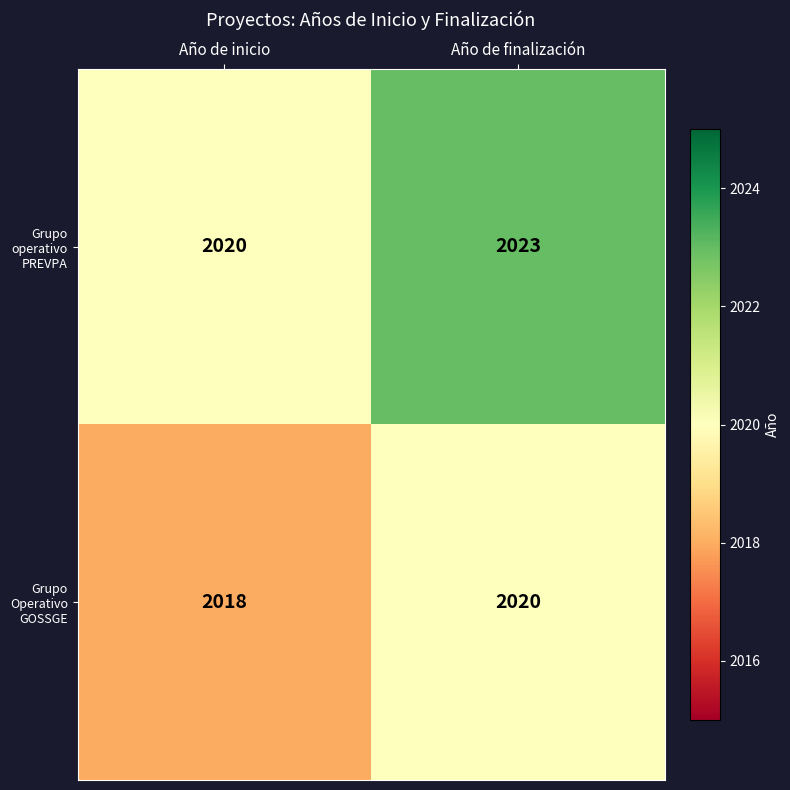

What is the minimum value shown in the chart?

2018